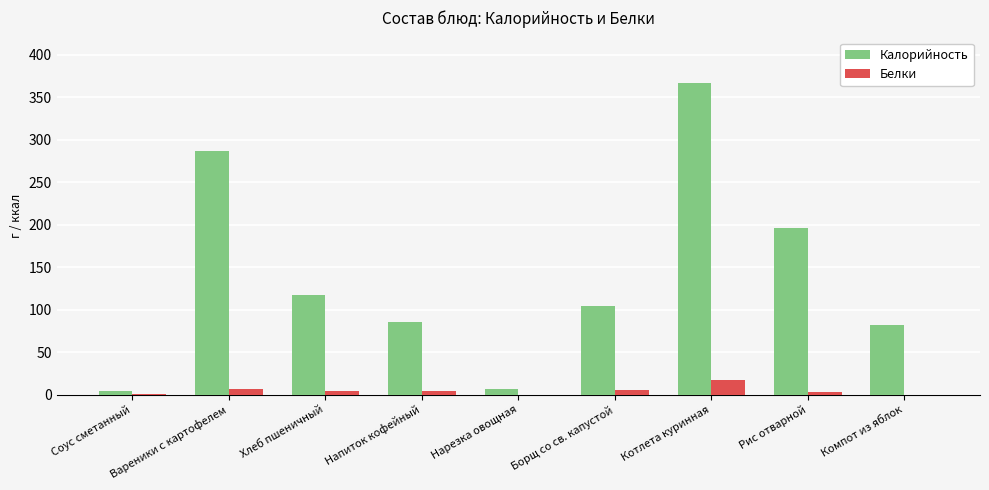

How many series are shown in this chart?

2